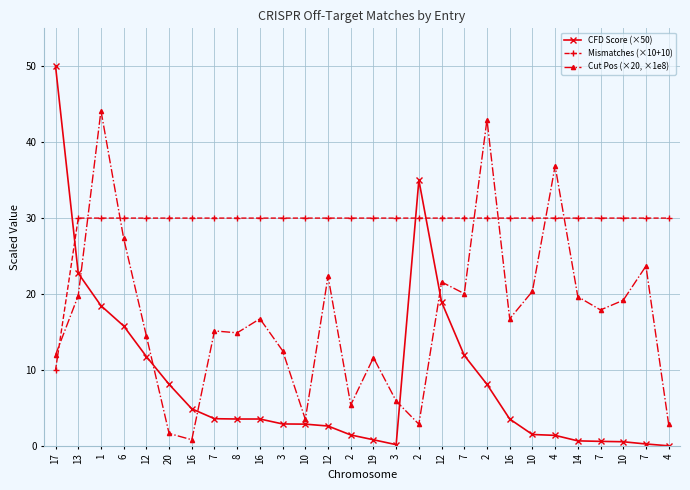

How many values in the Cut Pos (×20, ×1e8) series are below 16?

13